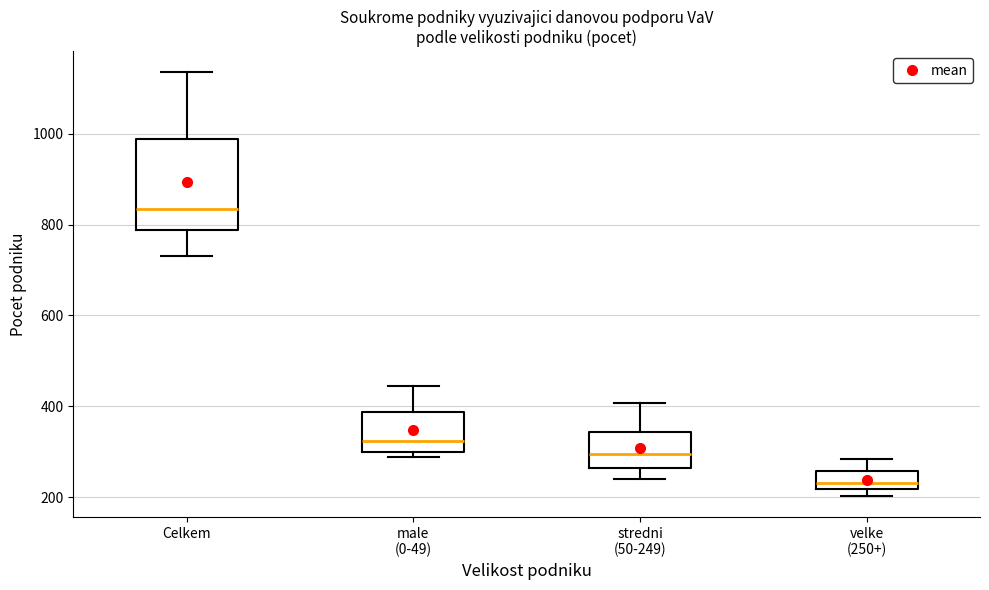

Where is the lower edge of the box for stredni (50-249) on the y-axis? The values are not printed on the chart, so give them approximately, as read against the axis.

260